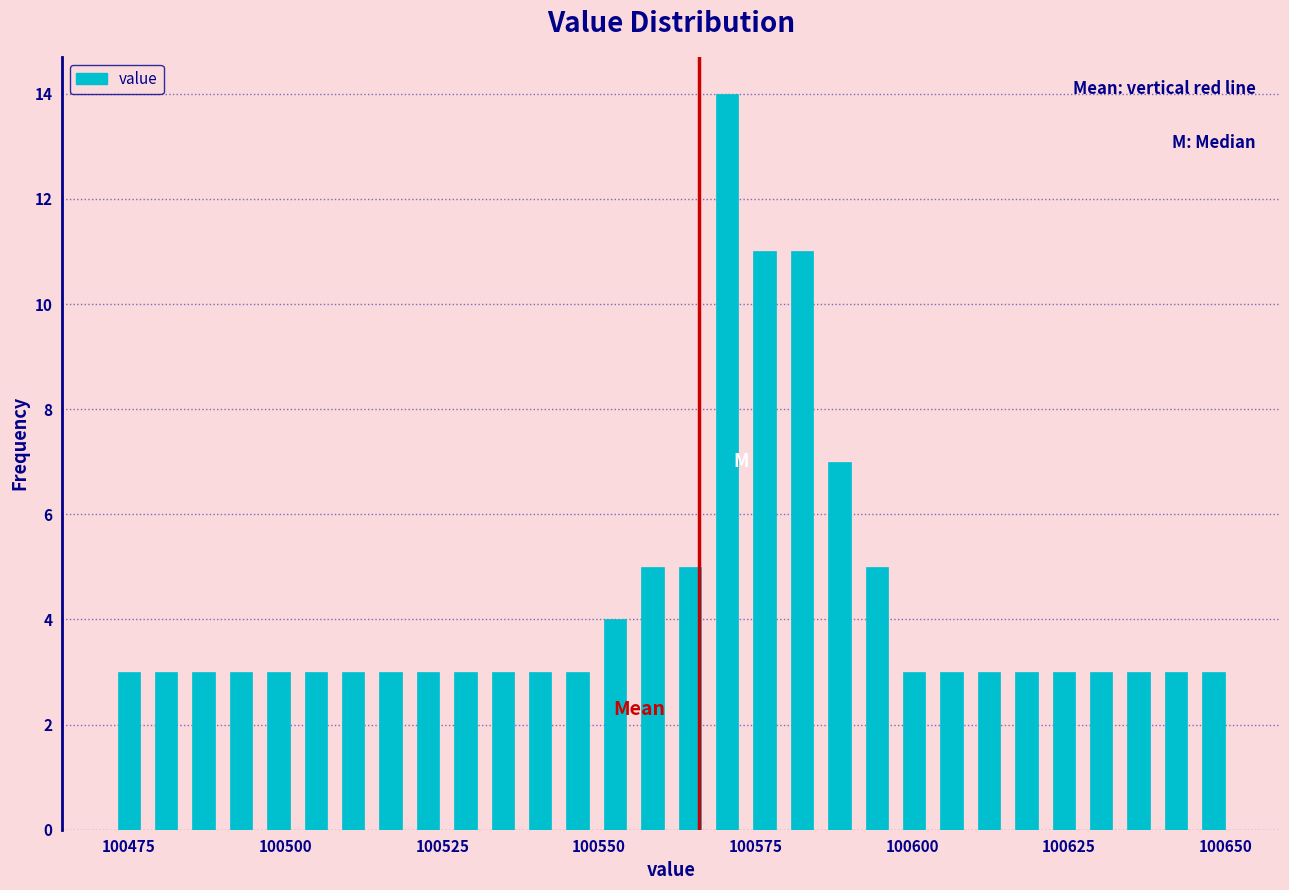

Around what value on the x-axis is the tallest bar? Give the approximate position of its centre, as read against the axis.

100570